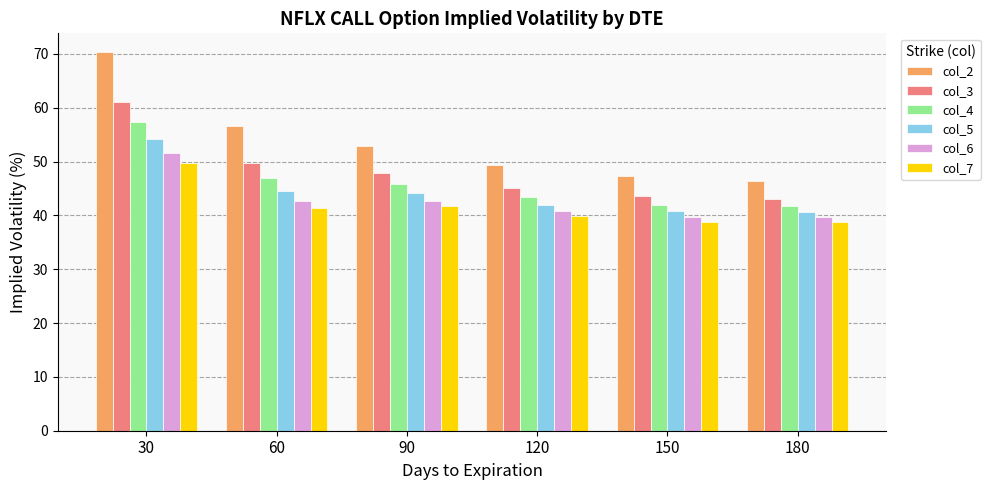

At which label does col_3 first exceed 47?

30